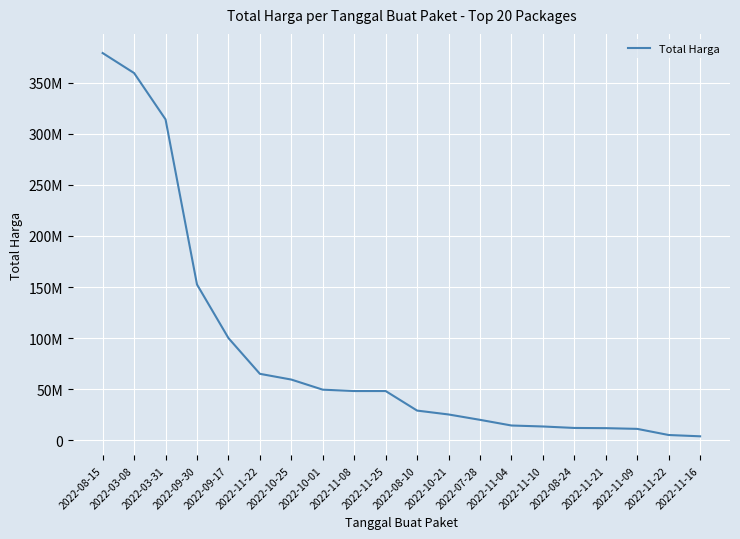

What value does the data have at 2022-11-08, to the nearest 50?

48140000